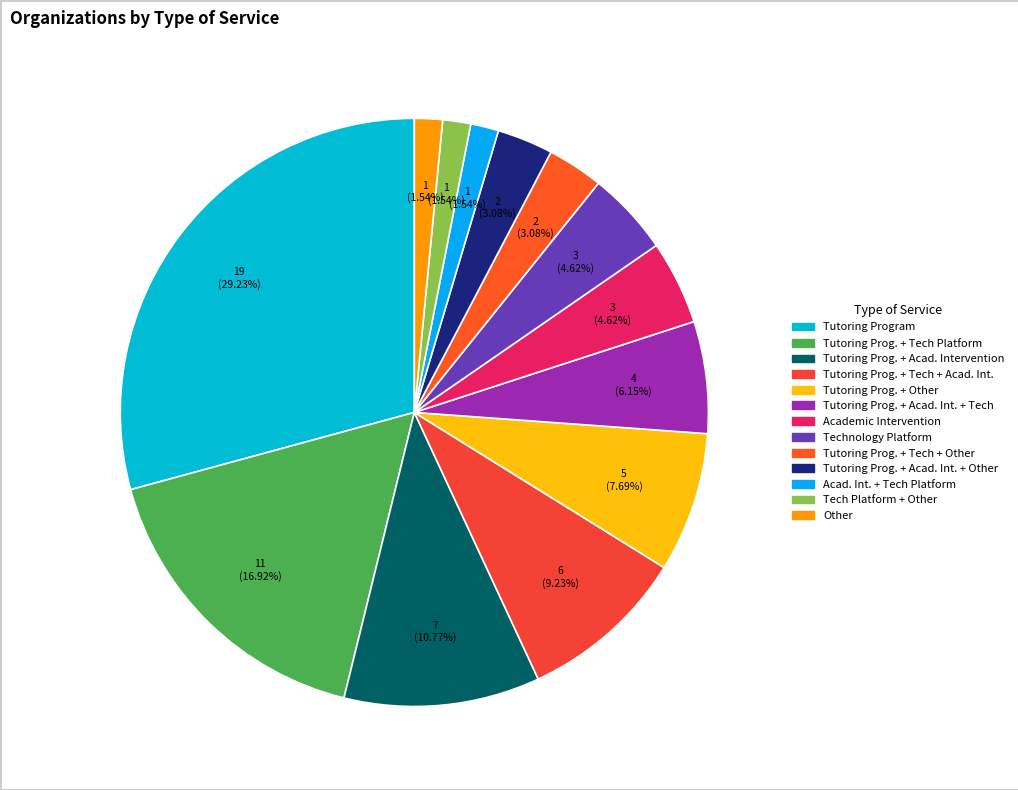

What is the largest slice in the pie chart?

Tutoring Program